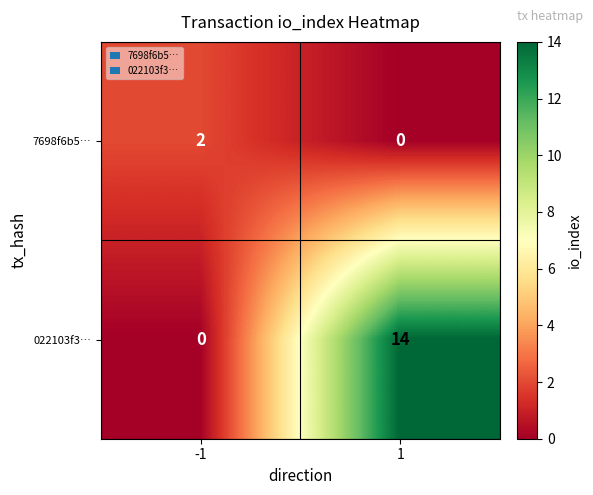

At how many categories does at least one series exceed 5?

1